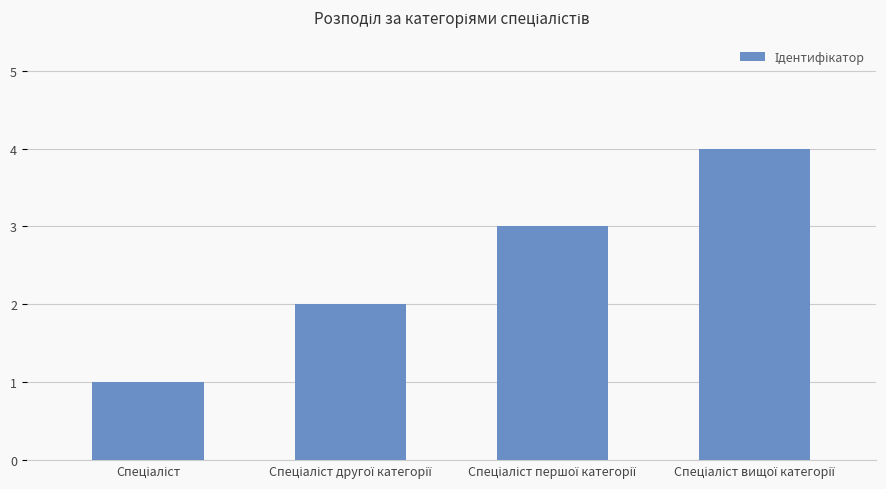

What is the difference between the second highest and minimum values?

2